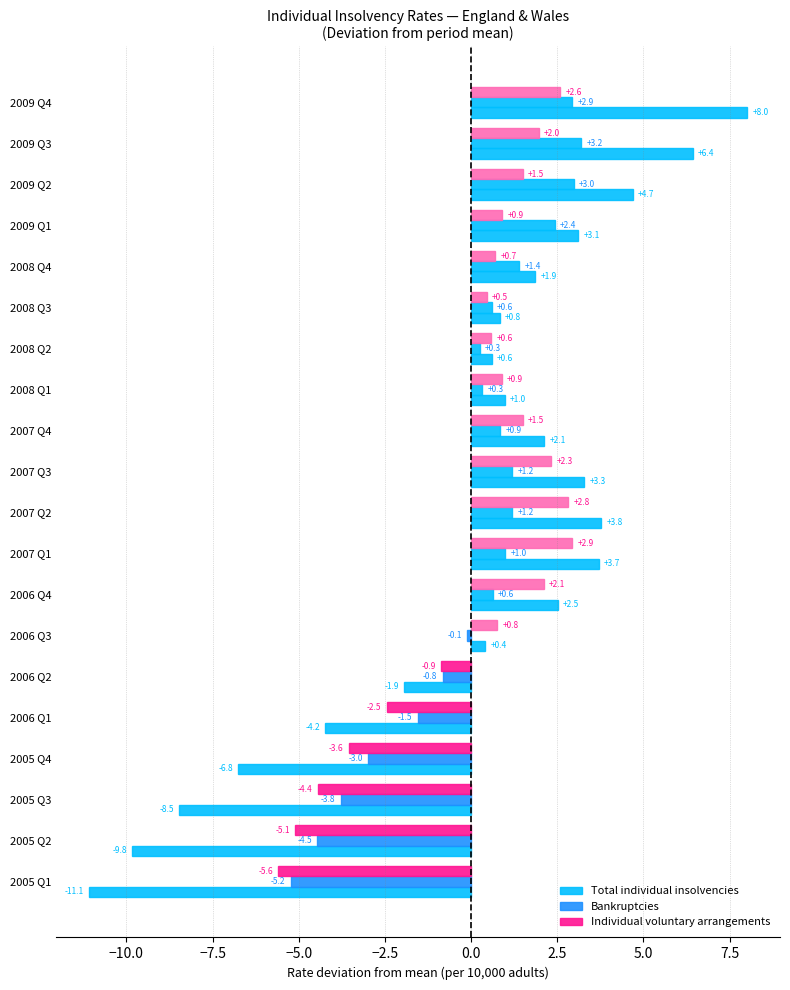

Count the number of categories in the chart.

20